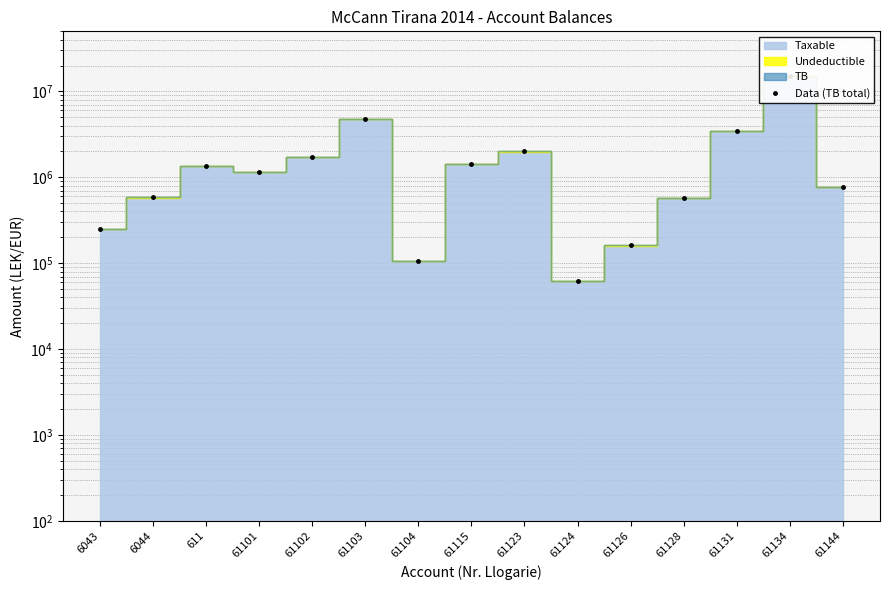

Which category has the highest value across all series?

61134